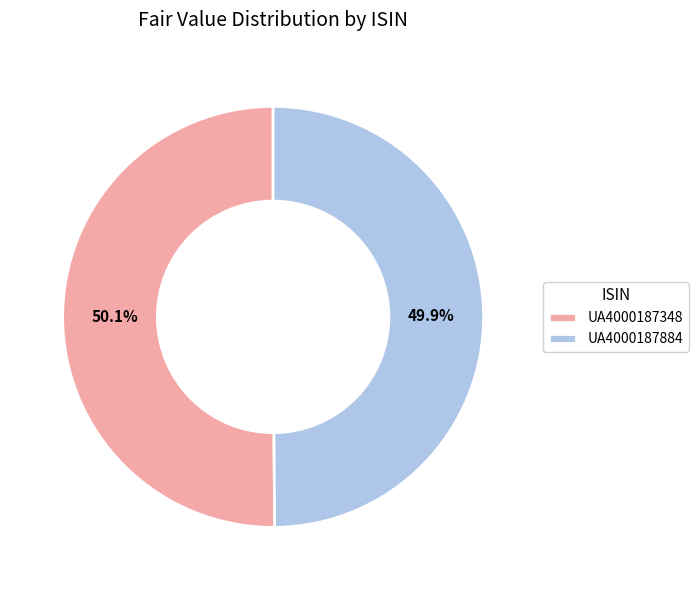

Approximately how many times larger is the value at UA4000187884 compared to UA4000187348?

1.0